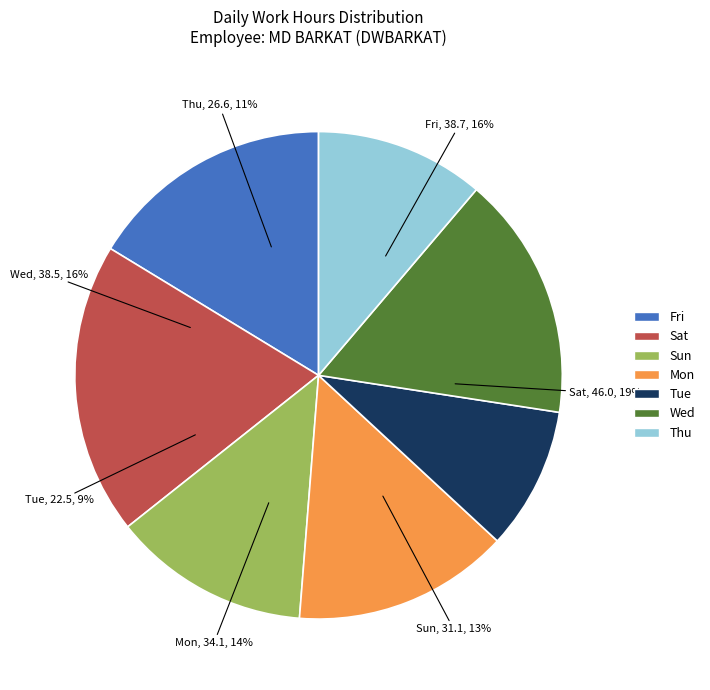

True or false: Mon (7) accounts for 1% of the total.

False